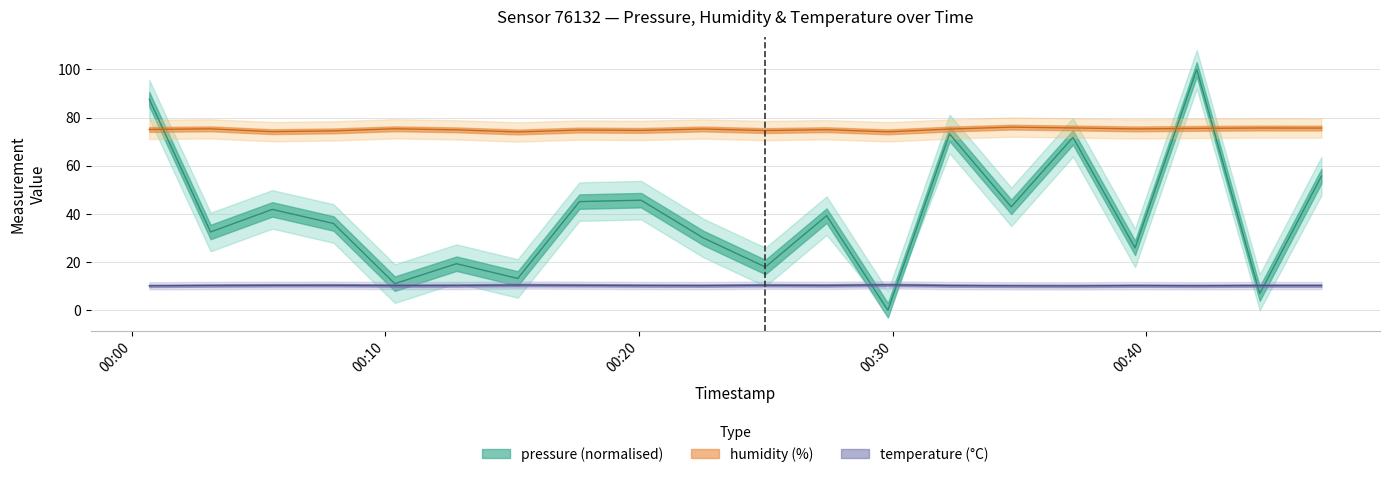

What is the minimum value for temperature?

10.1